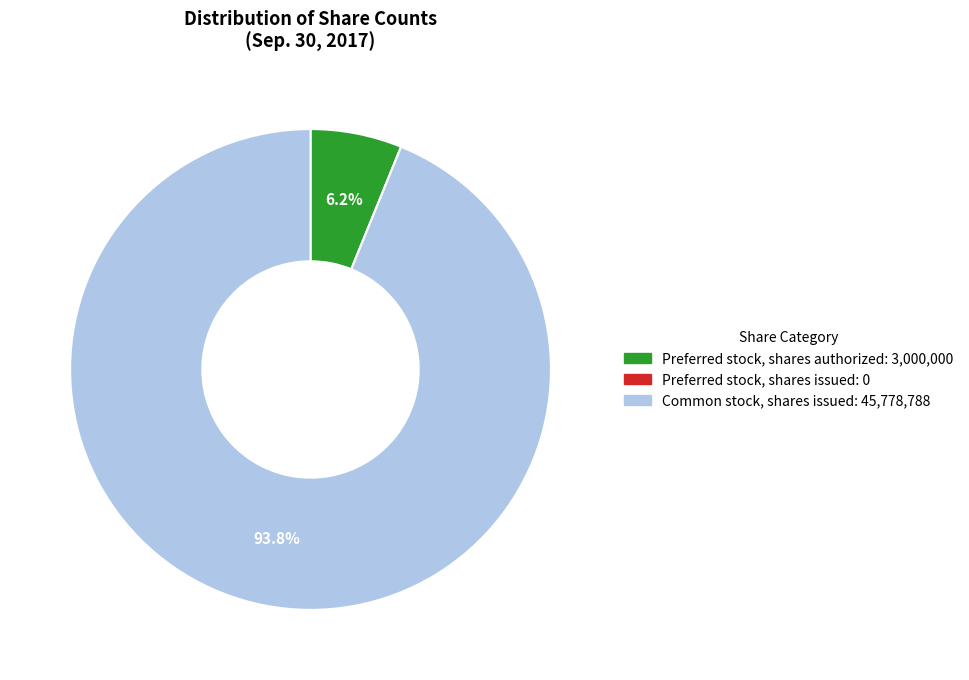

Which slice represents more than half of the pie?

Common stock, shares issued